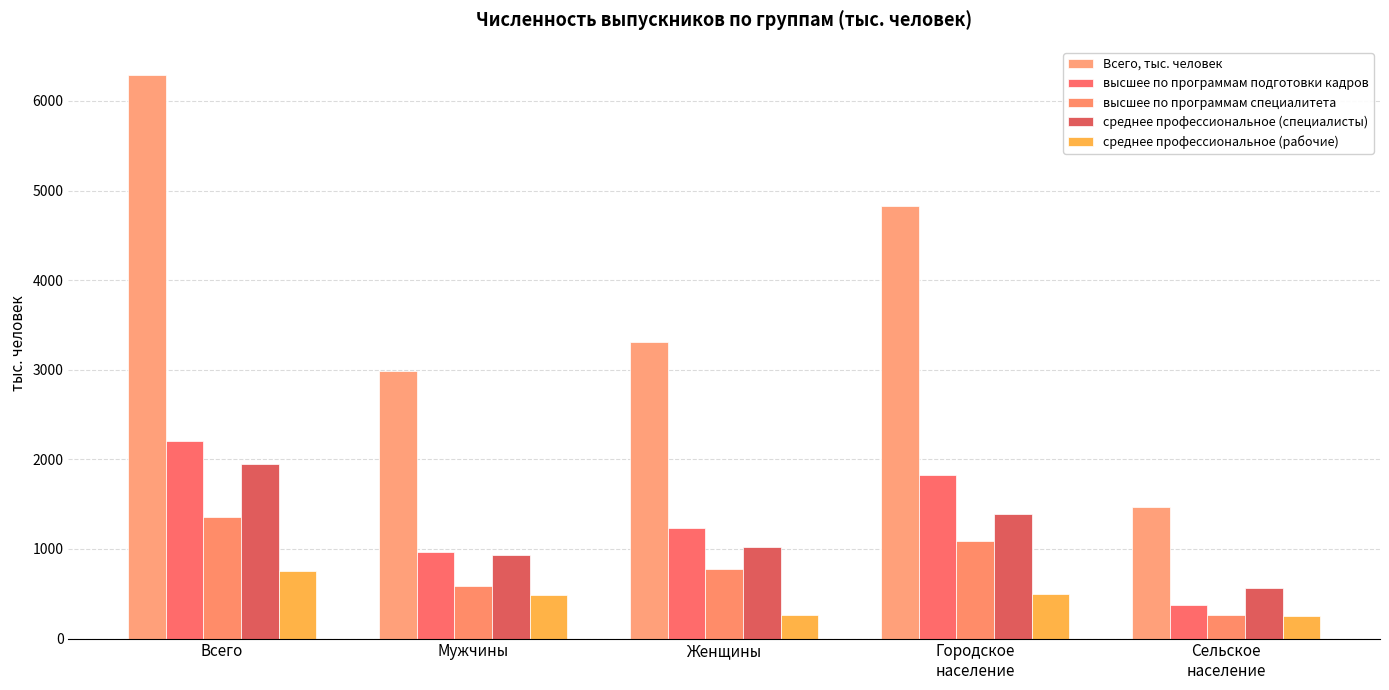

Rank the categories by высшее по программам подготовки кадров value from highest to lowest.

Всего, Городское
население, Женщины, Мужчины, Сельское
население